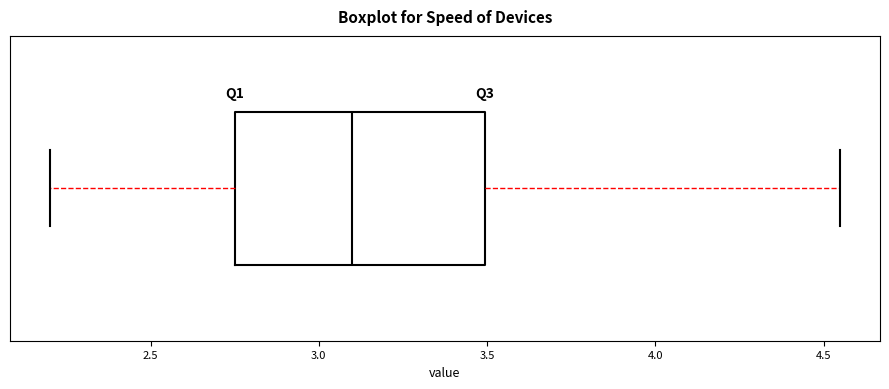

Transcribe this box plot: give where the median line is, the range the box spans, and where the two whiskers end, as read against the x-axis. The values are not printed on the chart, so give them approximately, as read against the axis.

median 3.10, box 2.75 to 3.50, whiskers 2.20 to 4.55